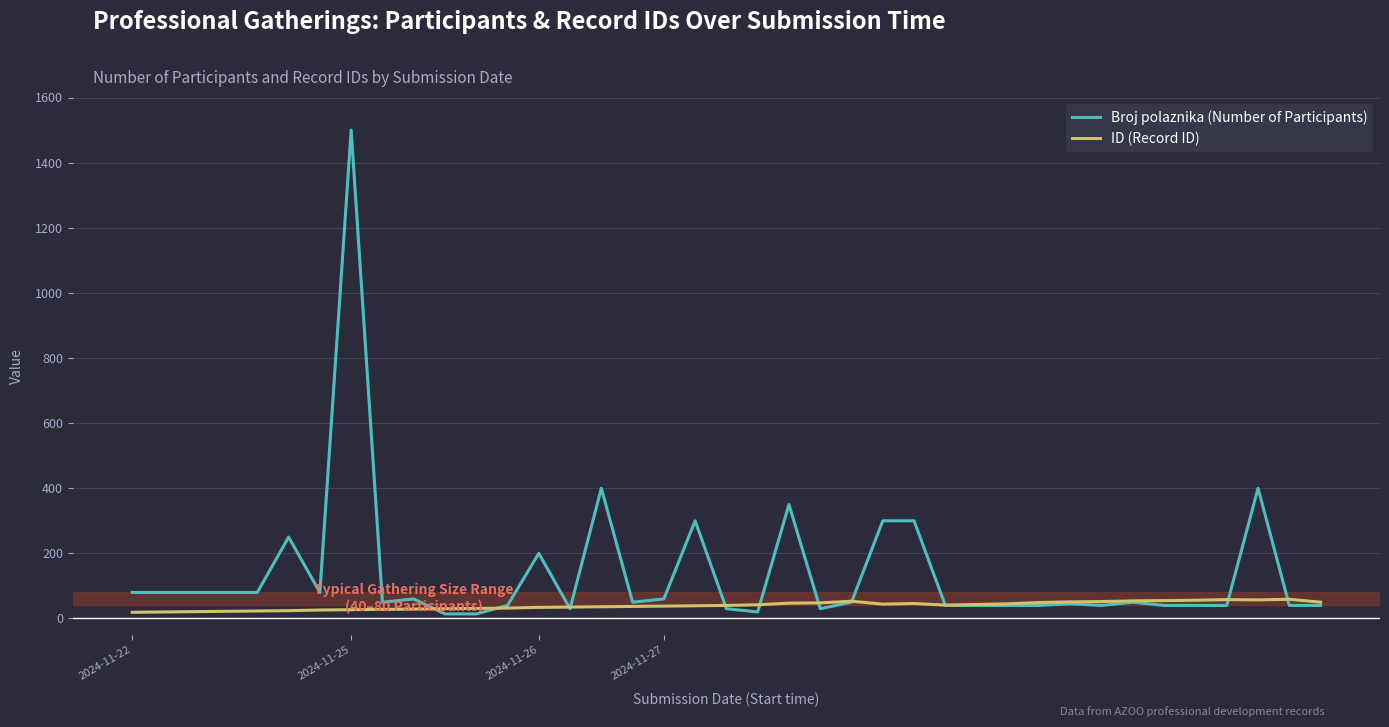

What is the maximum value for Broj polaznika (Number of Participants)?

1500